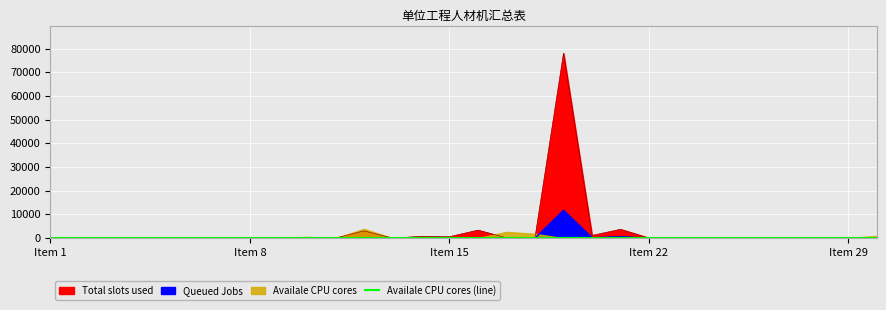

At how many categories does at least one series exceed 10409?

1